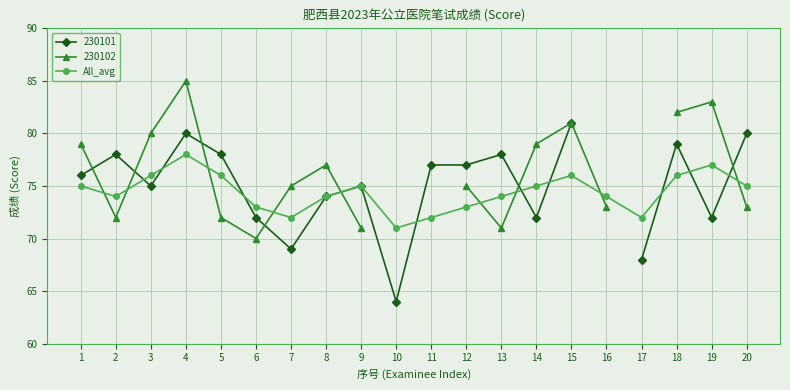

Between 13 and 6, which is larger?

13